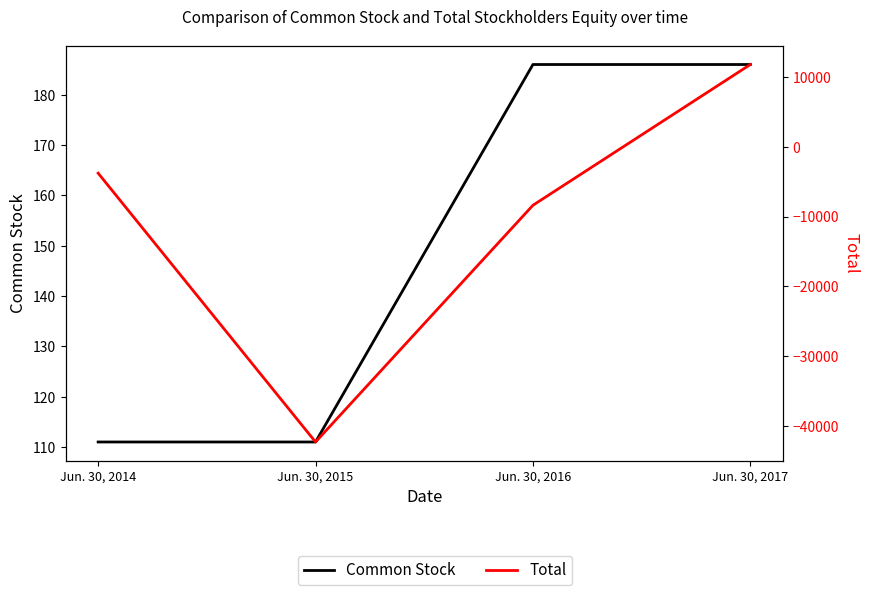

Which series has the widest spread of values?

Total